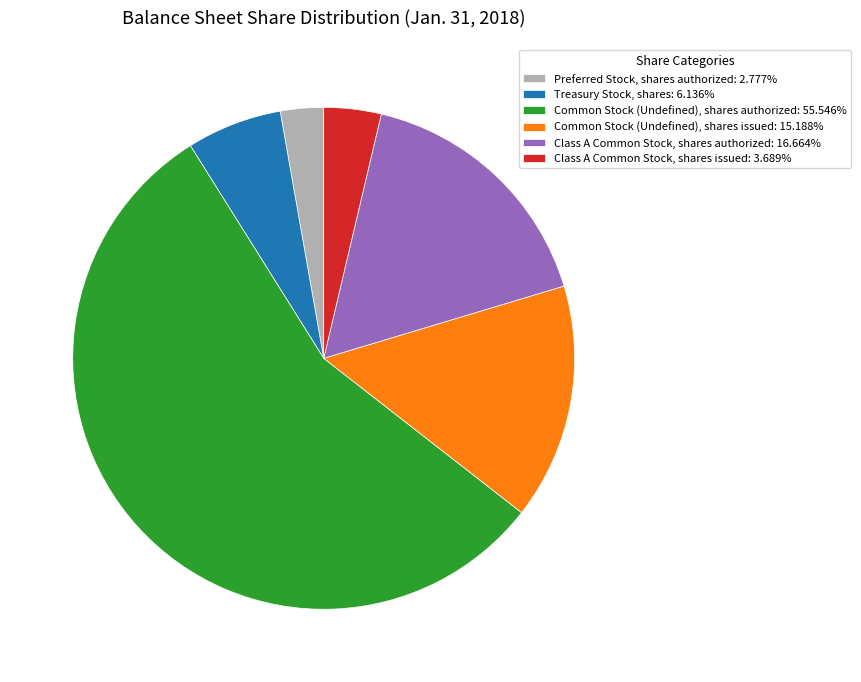

Is it true that Common Stock (Undefined), shares issued is 25% of the pie?

False